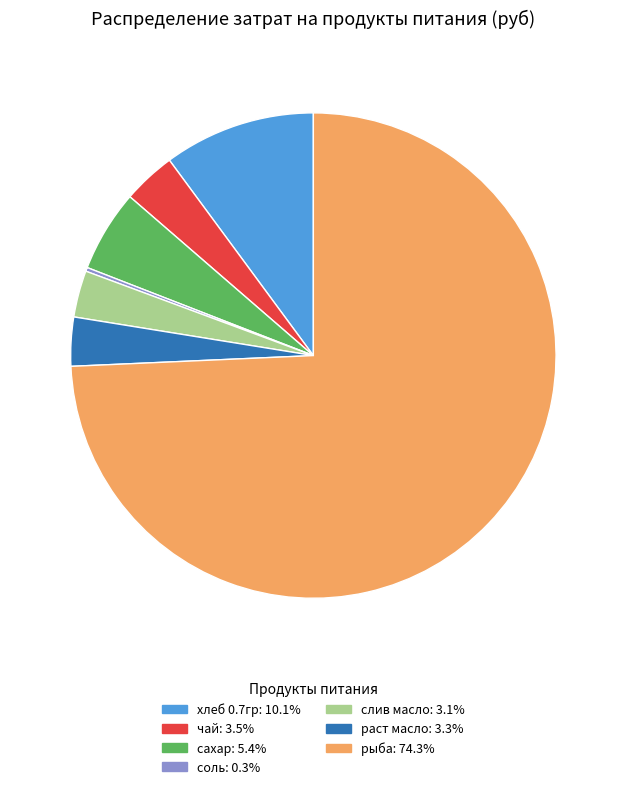

Is the sum of раст масло and рыба greater than half?

Yes